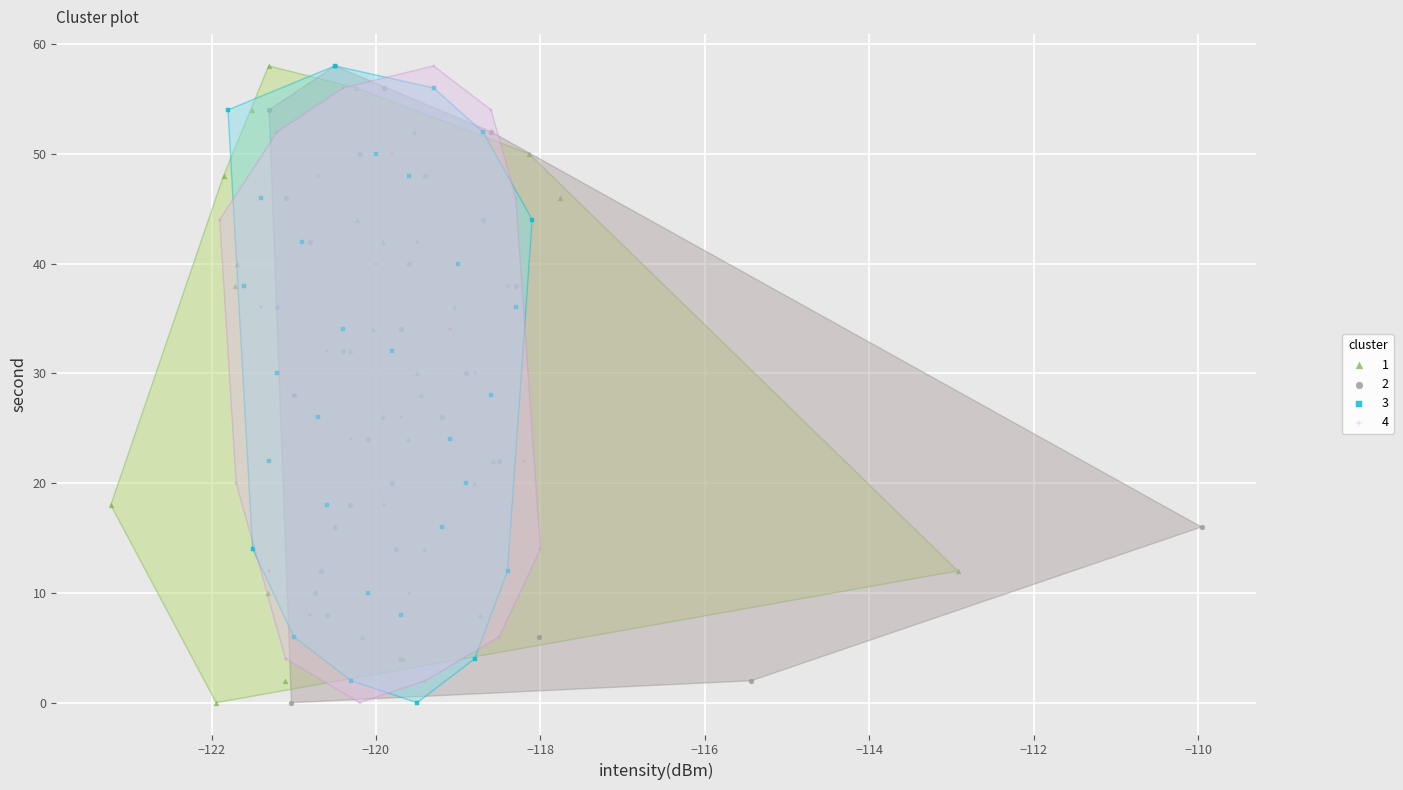

What are all the series names shown in the legend?

1, 2, 3, 4